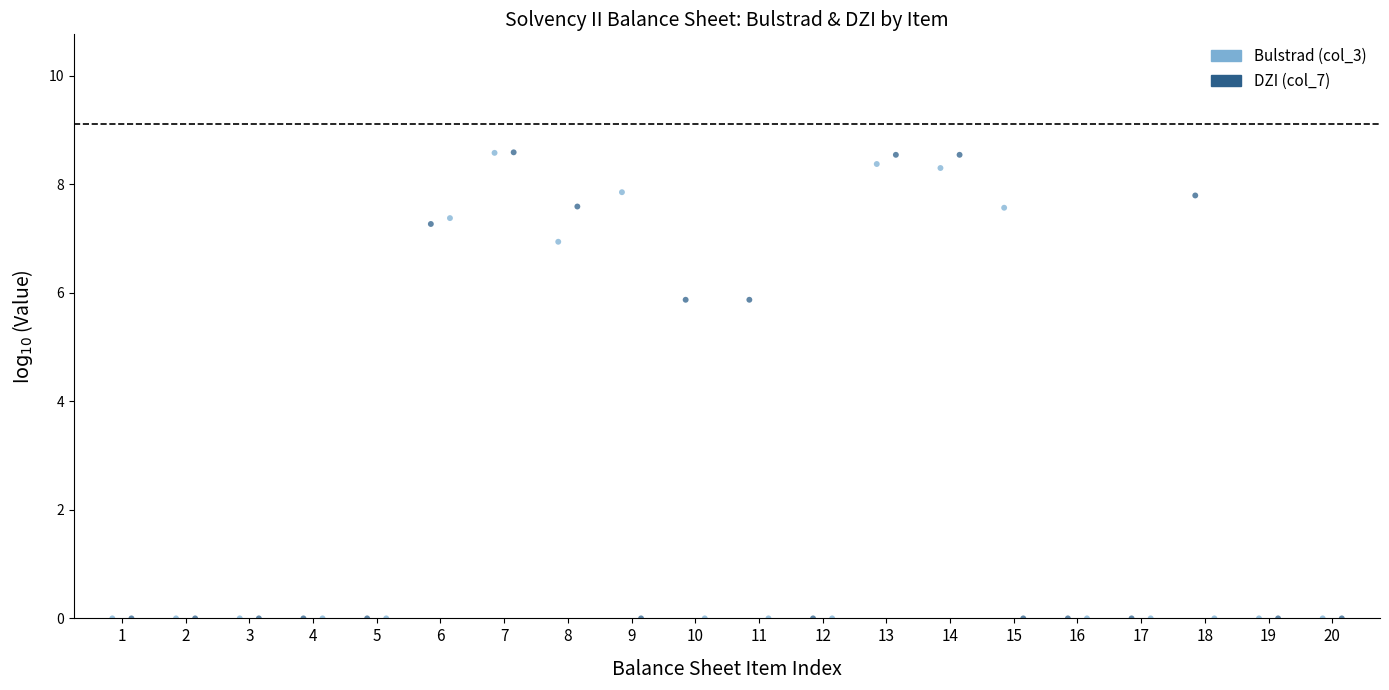

What are all the series names shown in the legend?

Bulstrad (col_3), DZI (col_7)